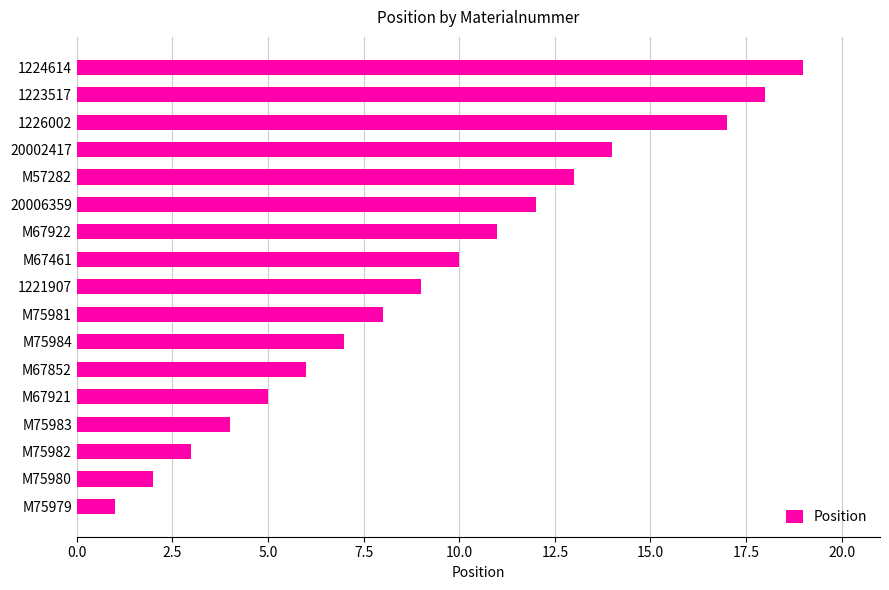

Read the value at M75983.

4